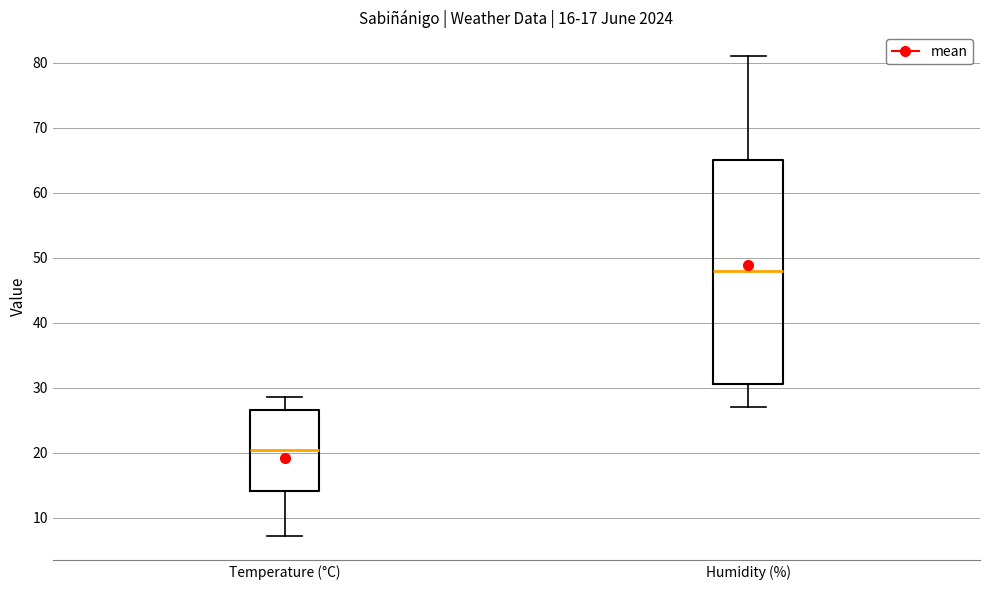

Which box's median line is the lowest?

Temperature (°C)